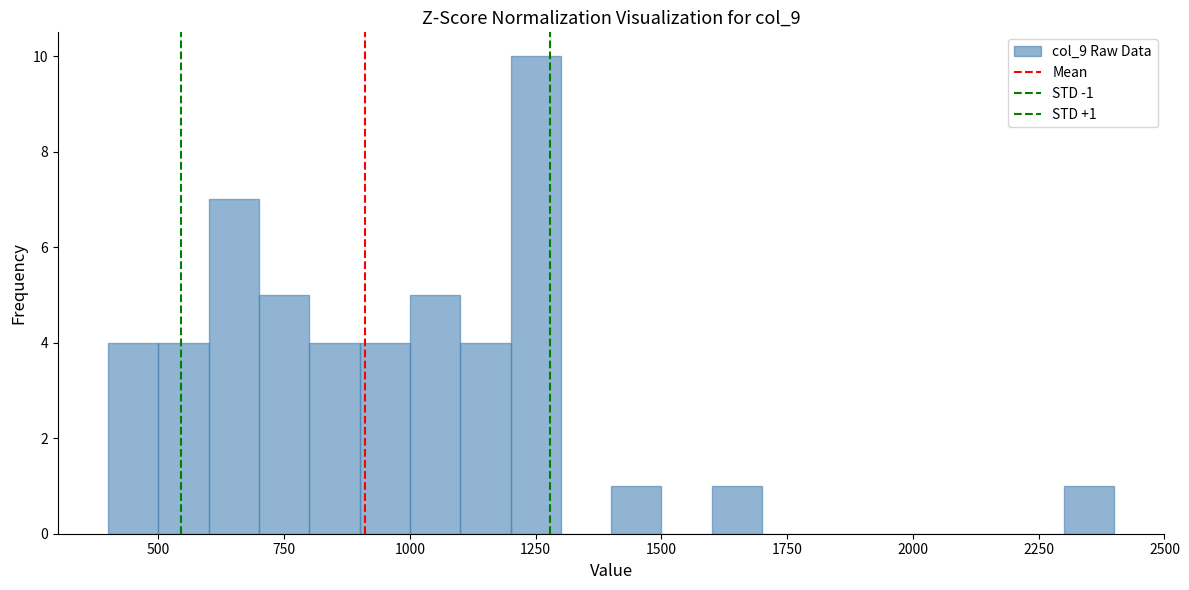

Read against the x-axis, roughly where is the centre of the tallest bar?

1250